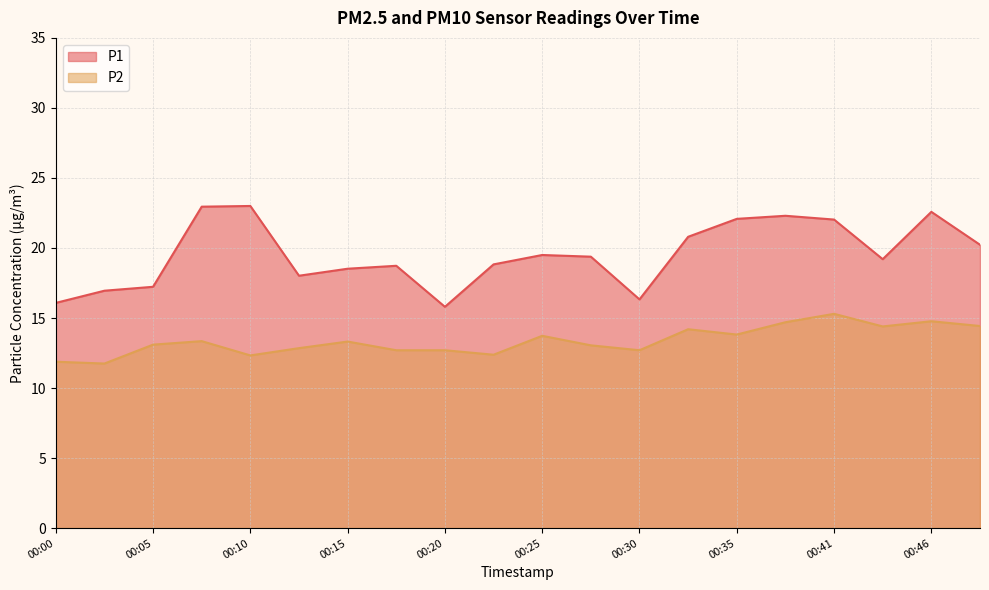

True or false: P2 and P1 cross at least once.

False